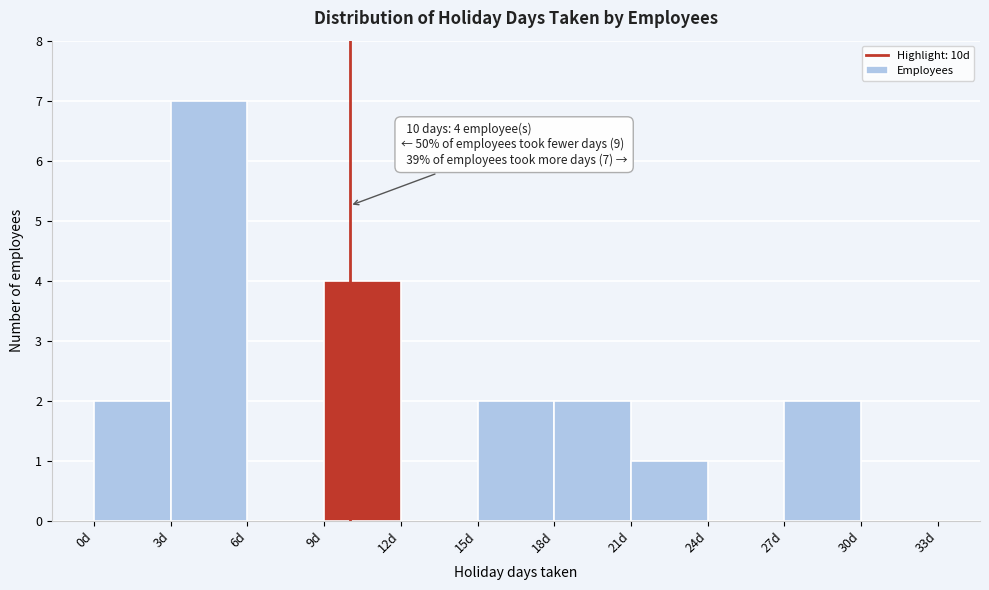

Over which range of the x-axis is the bar tallest?

3 to 6